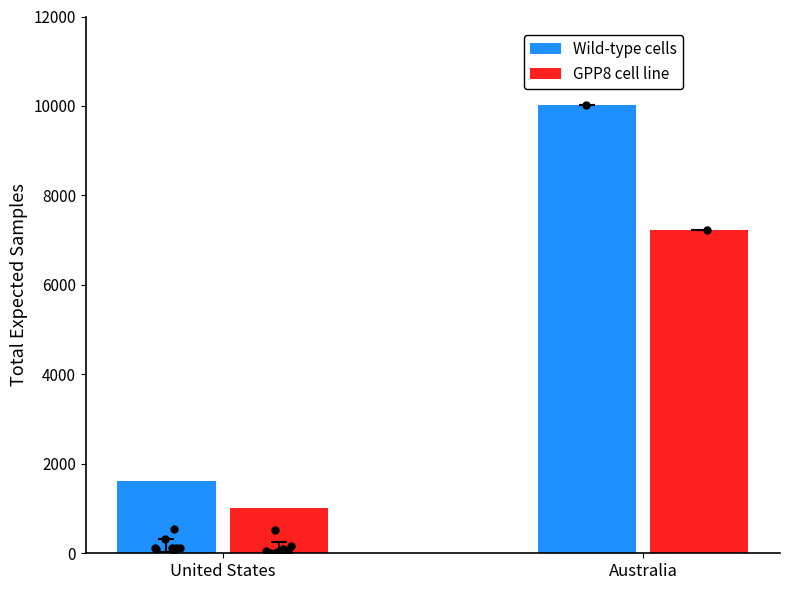

At which category is the sum across all series the highest?

Australia